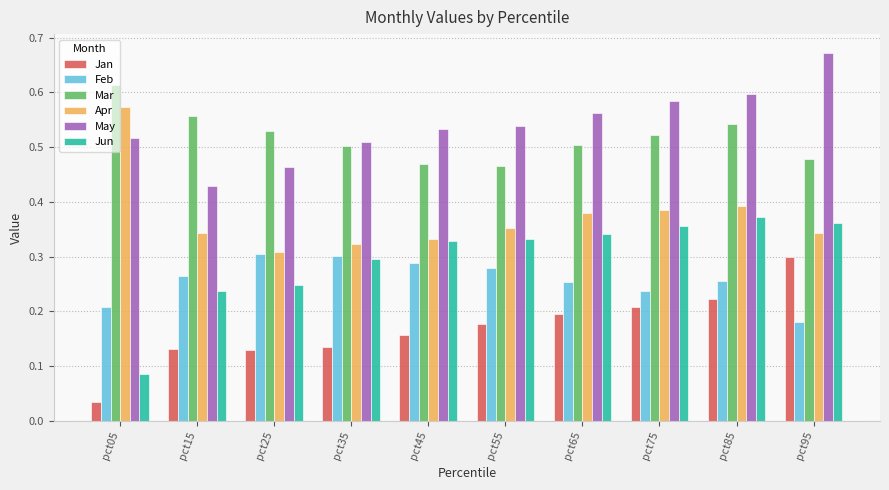

What is the sum of all Apr values?

3.7